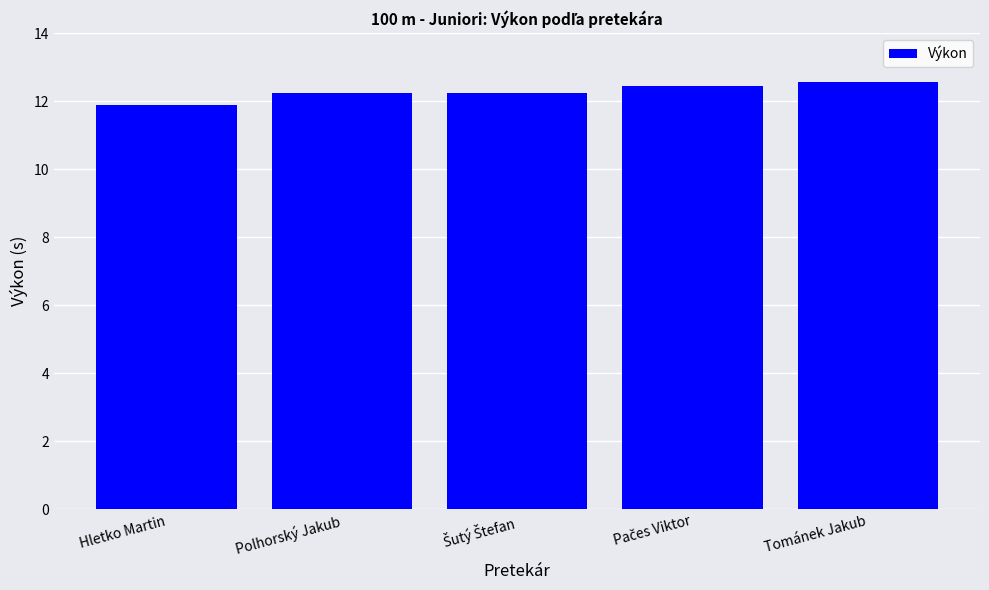

The chart shows a value of 3.7 at Tománek Jakub. True or false?

False